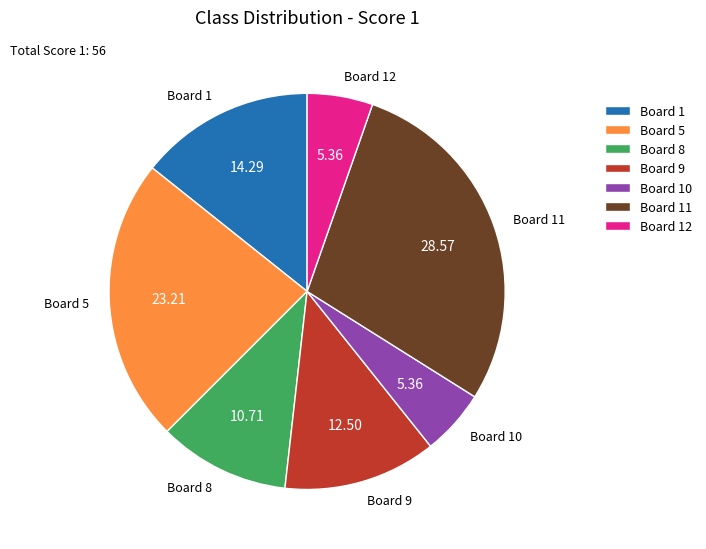

Does Board 12 represent more than half of the total?

No